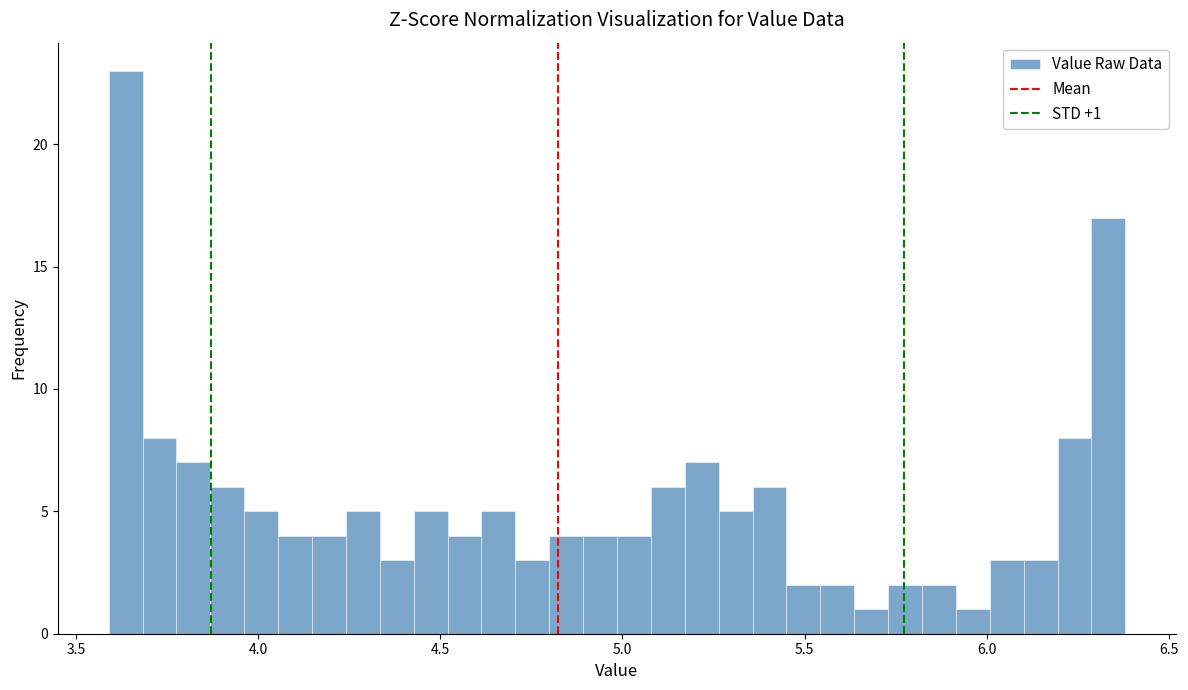

Around what value on the x-axis is the tallest bar? Give the approximate position of its centre, as read against the axis.

3.65